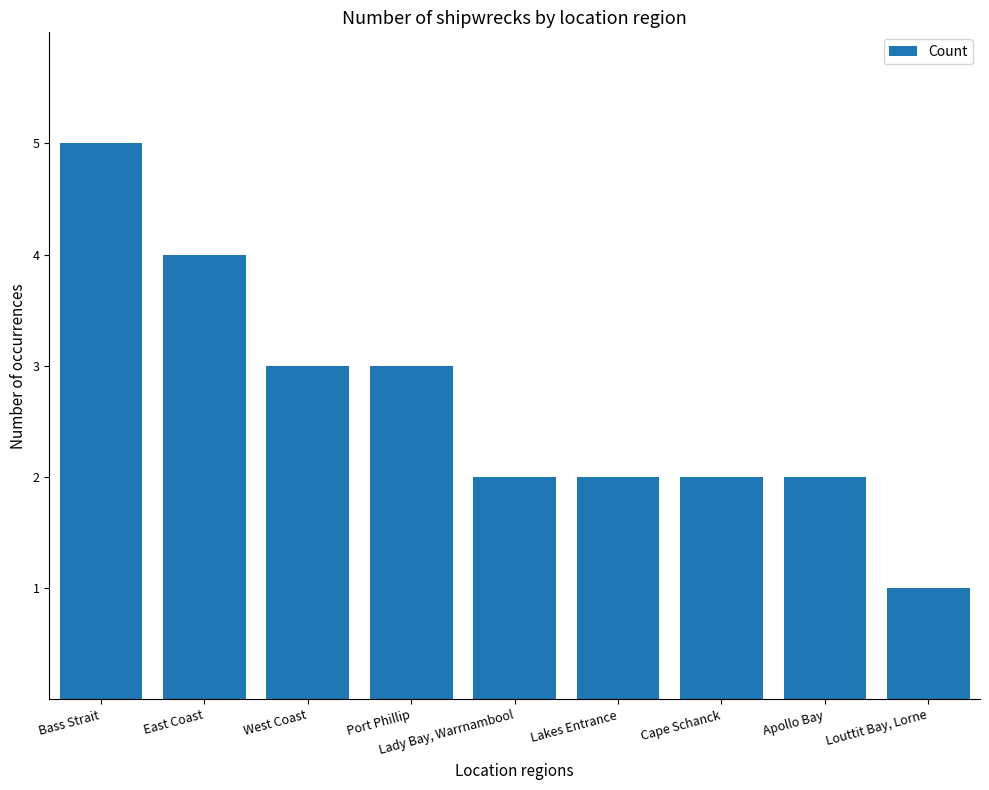

Are the bars grouped side by side (vs. stacked)?

No